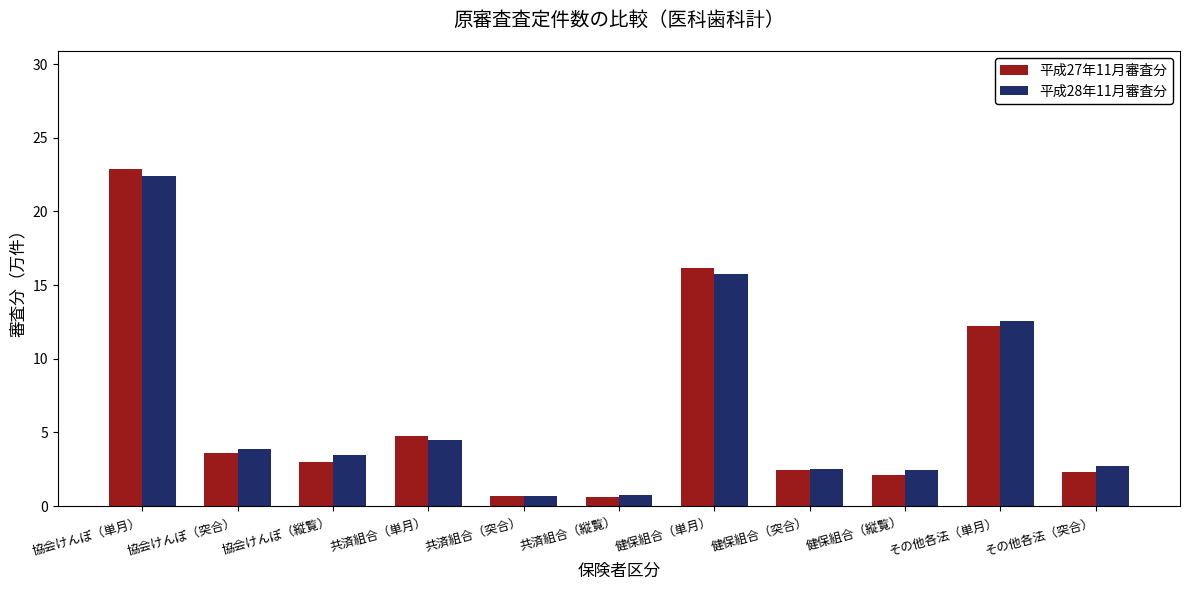

What are all the series names shown in the legend?

平成27年11月審査分, 平成28年11月審査分